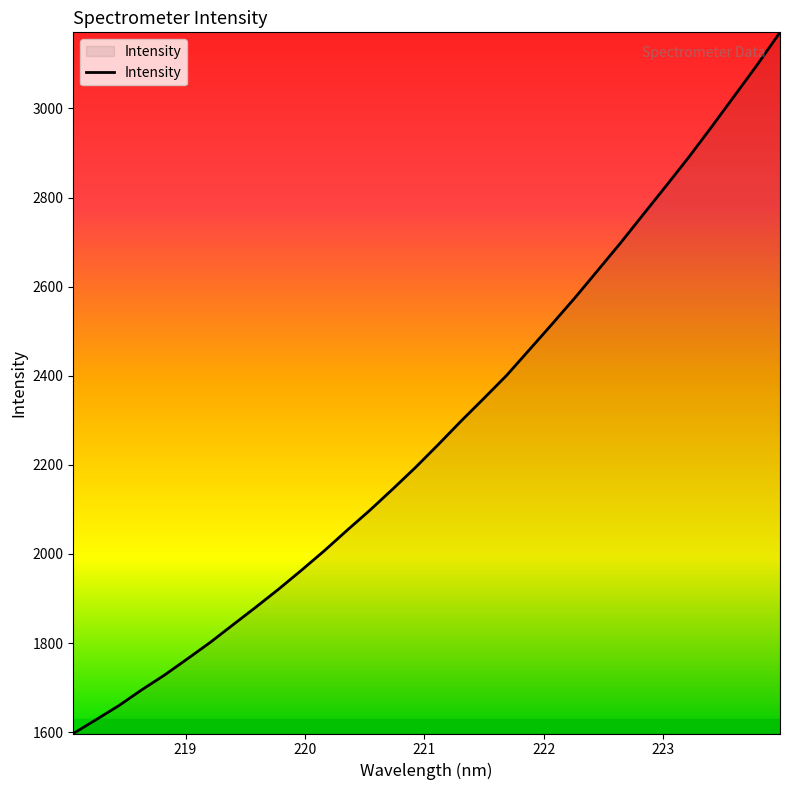

What is the minimum value shown in the chart?

1596.9